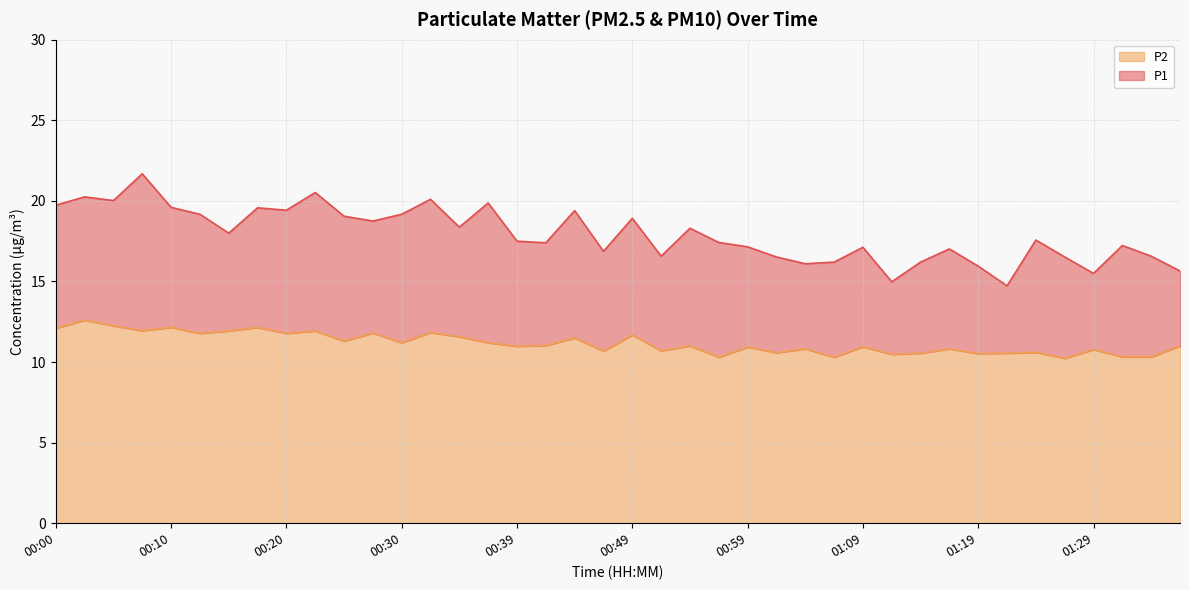

How many data points in P1 are less than 17?

13